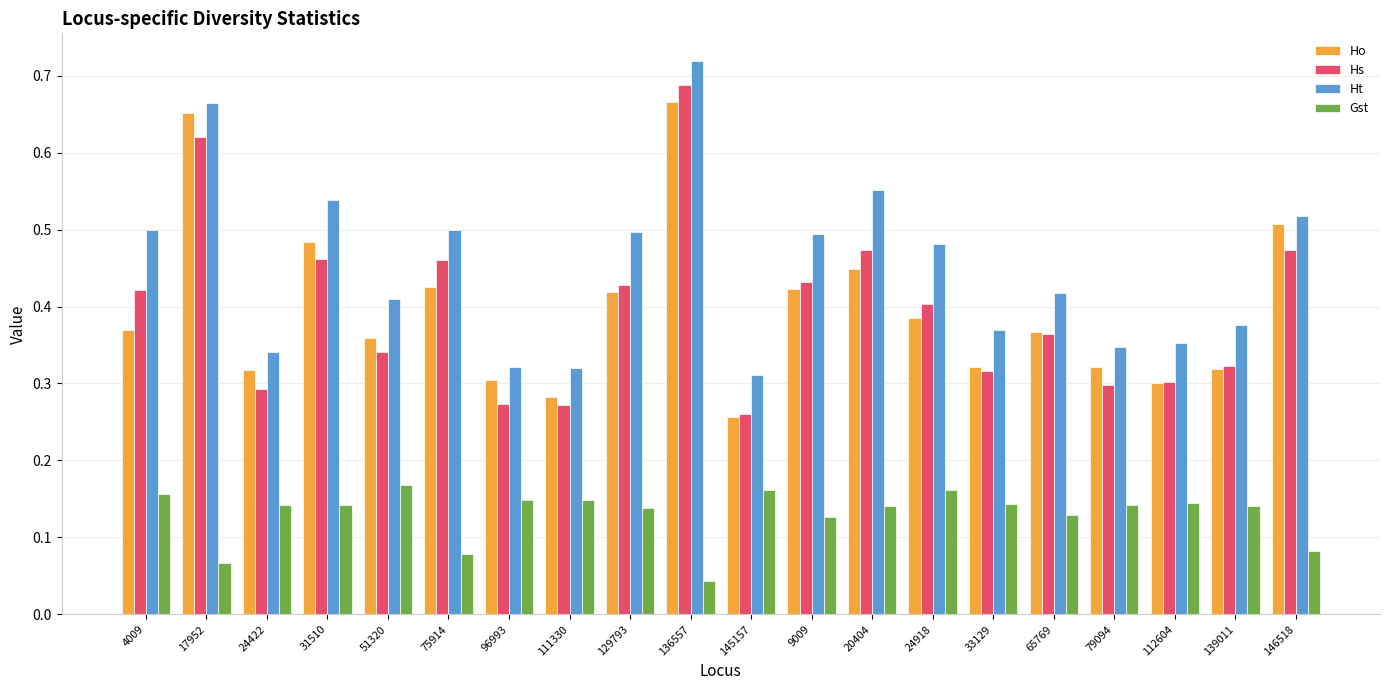

Which series changed the most between 24422 and 65769?

Ht